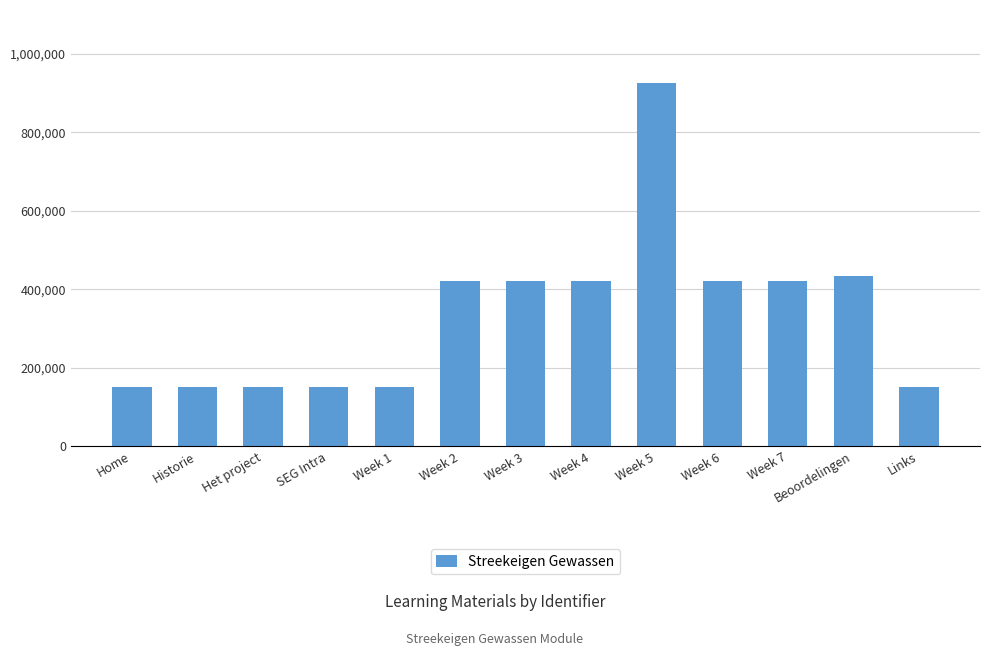

Does the chart contain any negative values?

No